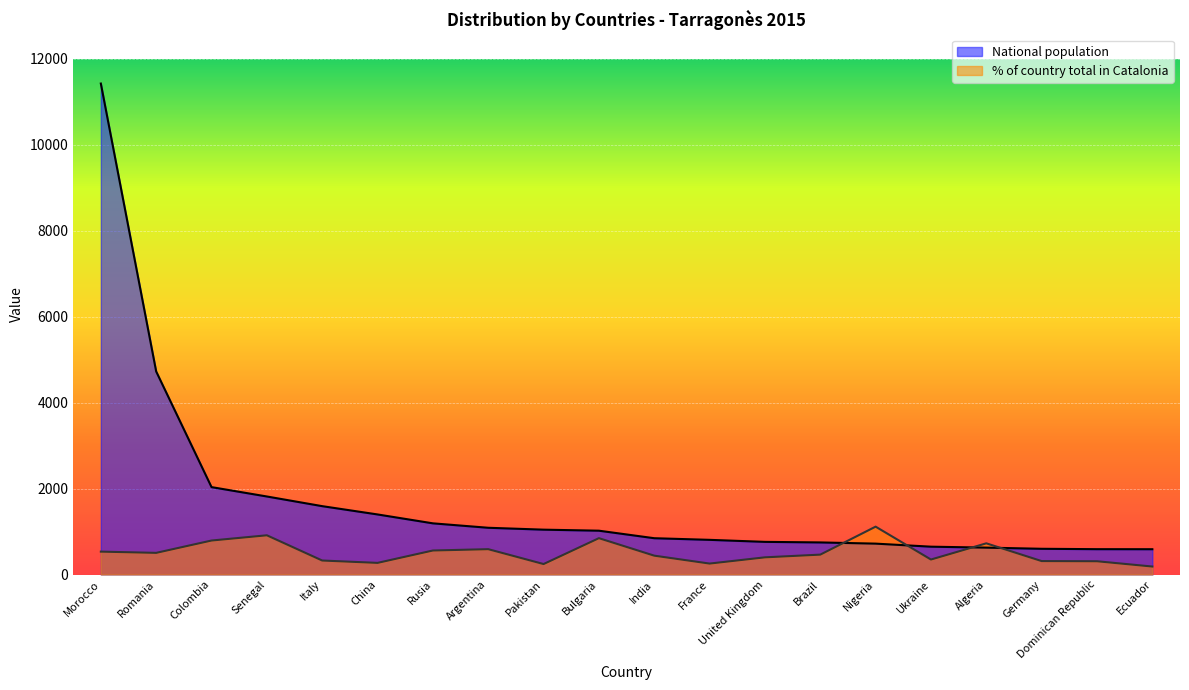

Which has a higher value, Italy or Ecuador?

Italy